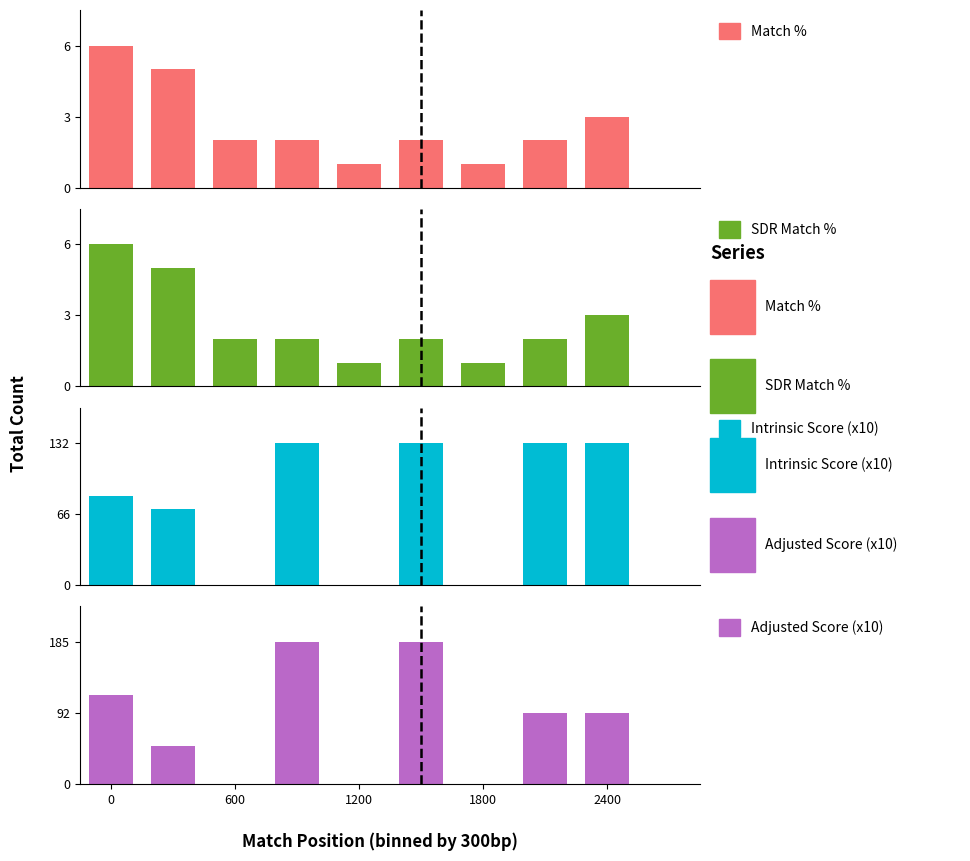

What is the difference between the maximum and minimum values in the Intrinsic Score (x10) series?

132.0